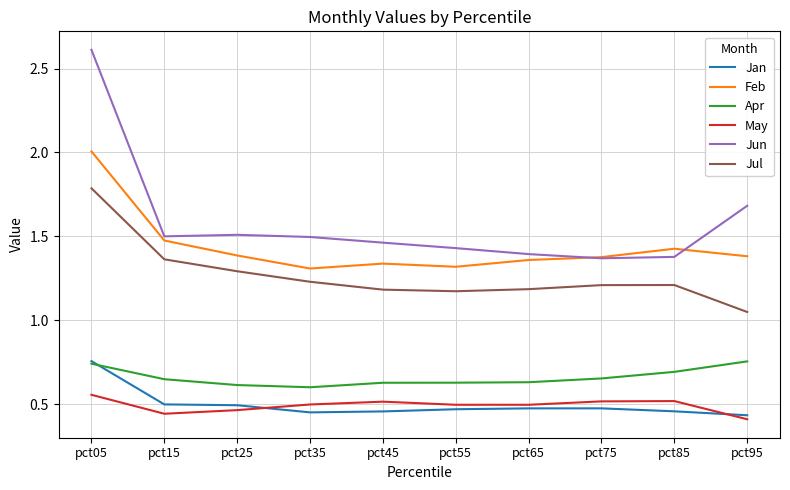

What is the total value across all series at pct15?

5.9